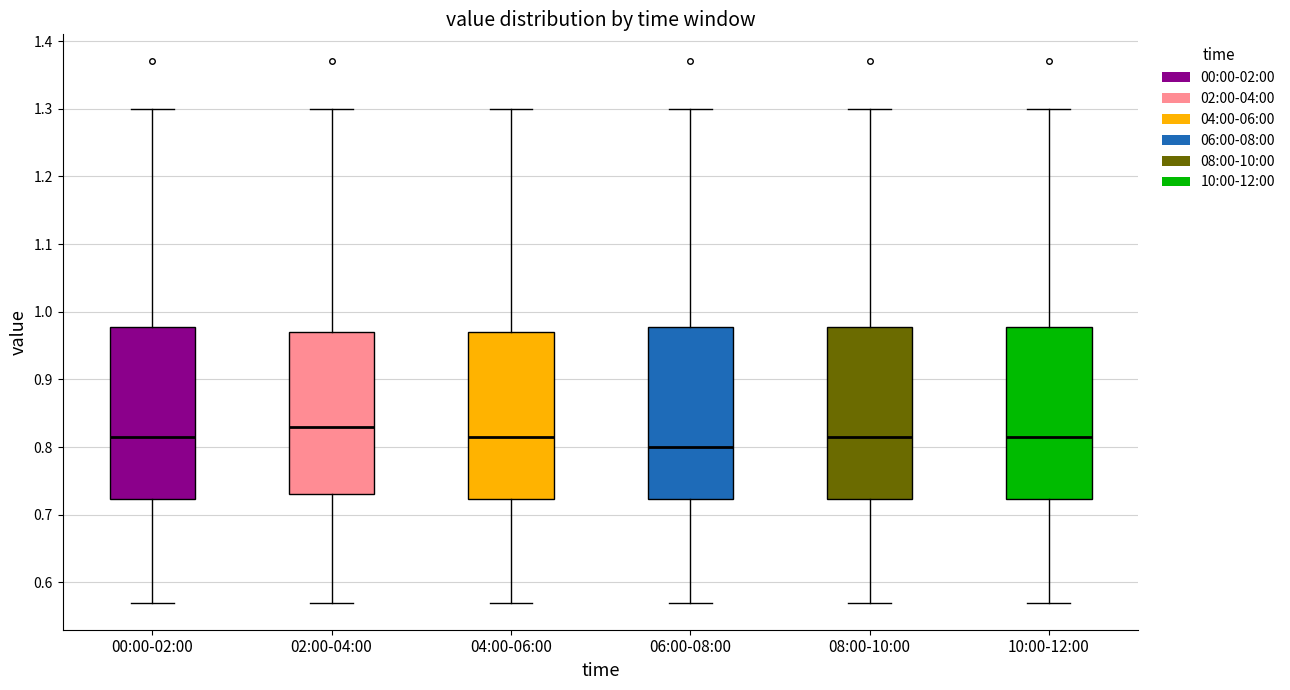

Reading left to right, read every box against the y-axis: the position of its median line, the range the box covers, and the ends of its whiskers. The values are not printed on the chart, so give them approximately, as read against the axis.

00:00-02:00: median 0.82, box 0.72 to 0.98, whiskers 0.57 to 1.30
02:00-04:00: median 0.83, box 0.73 to 0.97, whiskers 0.57 to 1.30
04:00-06:00: median 0.82, box 0.72 to 0.97, whiskers 0.57 to 1.30
06:00-08:00: median 0.80, box 0.72 to 0.98, whiskers 0.57 to 1.30
08:00-10:00: median 0.82, box 0.72 to 0.98, whiskers 0.57 to 1.30
10:00-12:00: median 0.82, box 0.72 to 0.98, whiskers 0.57 to 1.30